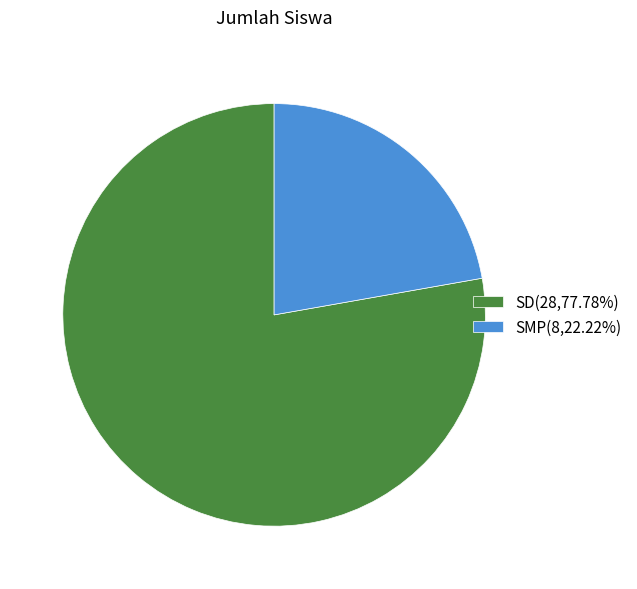

The SD slice represents 78% of the pie. True or false?

True